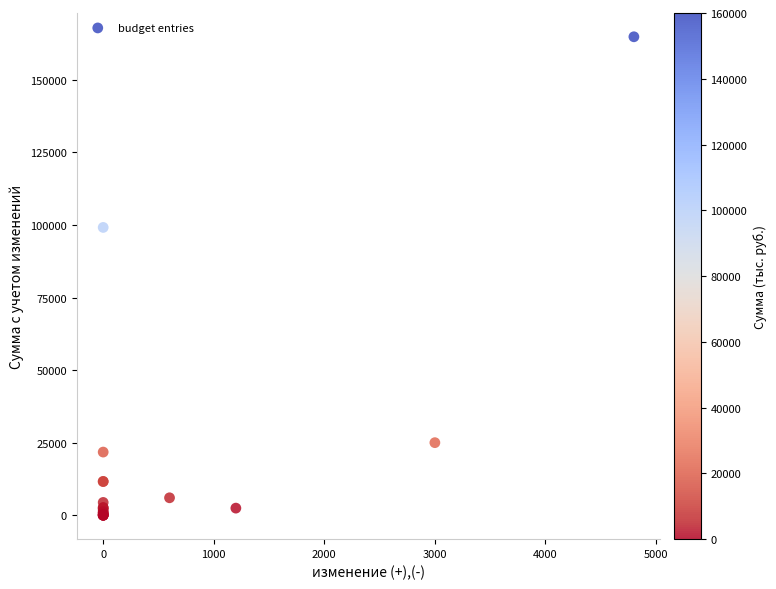

What Y value in the scatter plot is closest to 82425?

99164